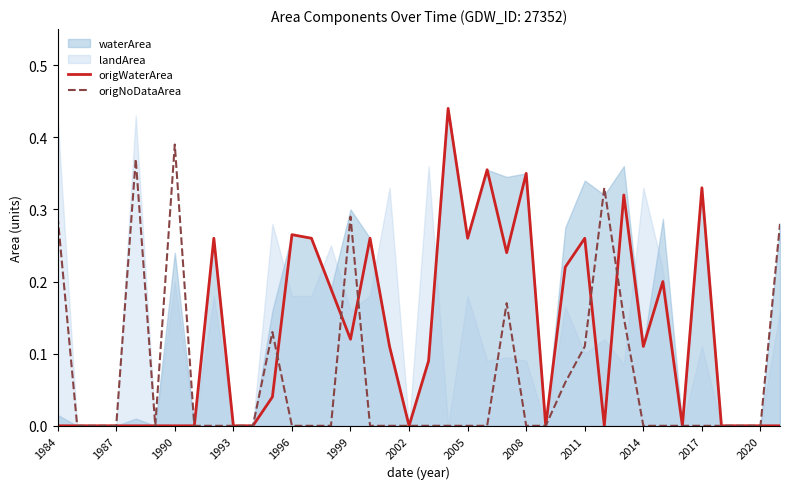

After their last crossing, which series has the higher values: origWaterArea or origNoDataArea?

origWaterArea